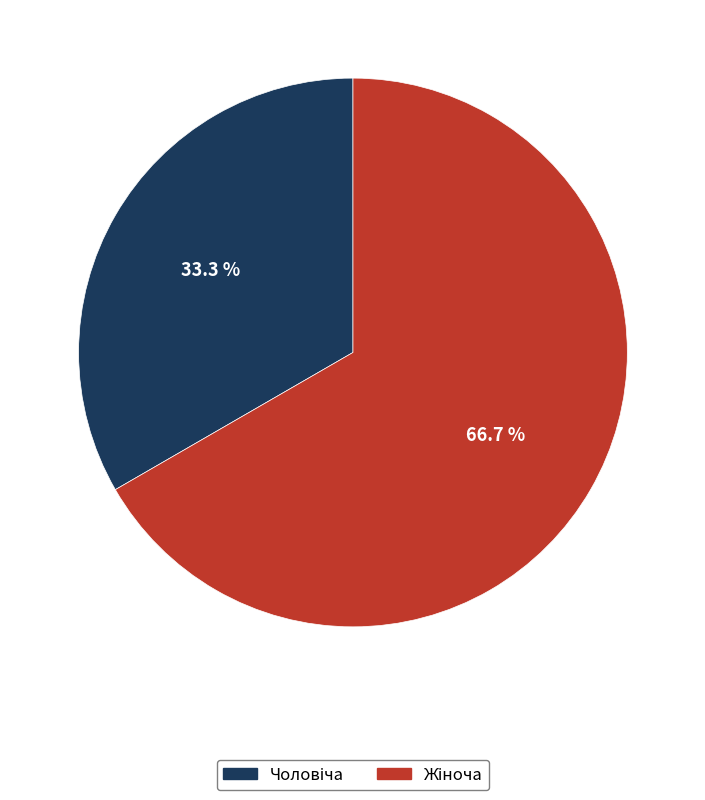

Is there any slice that represents more than half of the pie?

Yes